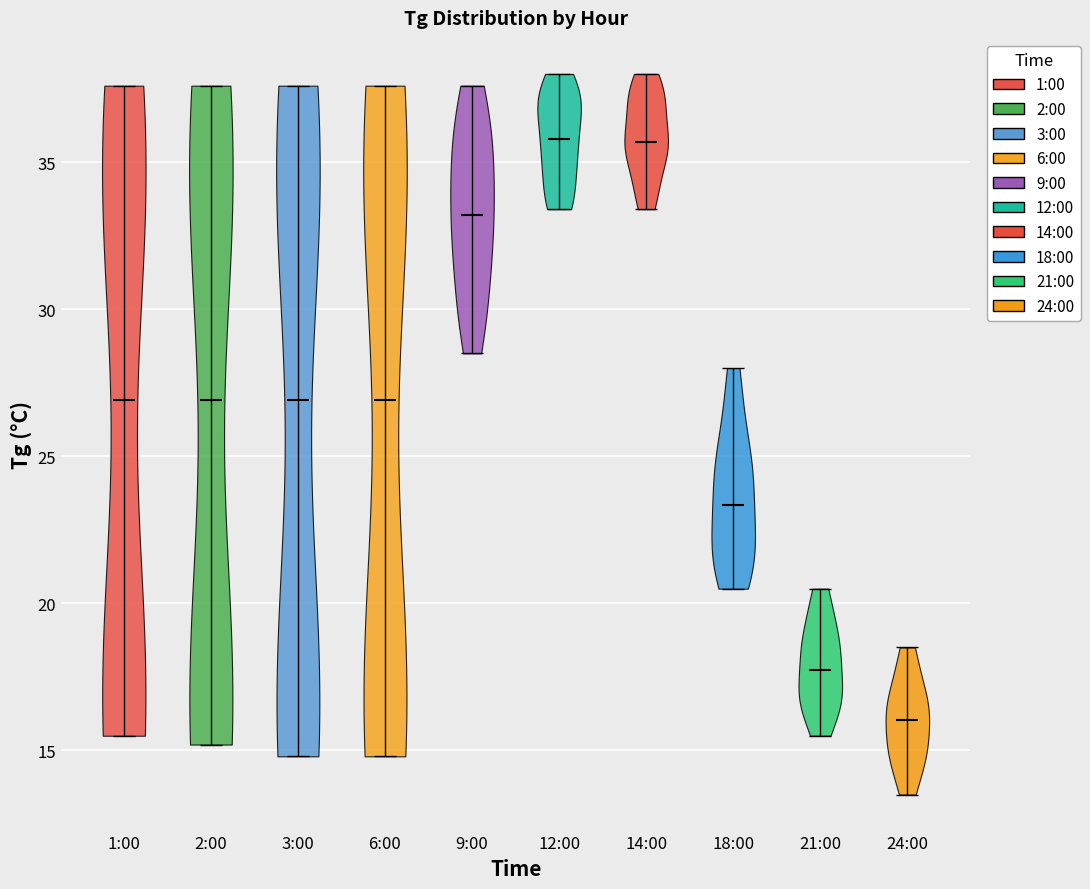

Reading left to right, read every violin against the y-axis: where its median line is, and the lowest and highest points it reaches. The values are not printed on the chart, so give them approximately, as read against the axis.

1:00: median line 27.0, lowest point 15.5, highest point 37.5
2:00: median line 27.0, lowest point 15.0, highest point 37.5
3:00: median line 27.0, lowest point 15.0, highest point 37.5
6:00: median line 27.0, lowest point 15.0, highest point 37.5
9:00: median line 33.0, lowest point 28.5, highest point 37.5
12:00: median line 36.0, lowest point 33.5, highest point 38.0
14:00: median line 35.5, lowest point 33.5, highest point 38.0
18:00: median line 23.5, lowest point 20.5, highest point 28.0
21:00: median line 18.0, lowest point 15.5, highest point 20.5
24:00: median line 16.0, lowest point 13.5, highest point 18.5